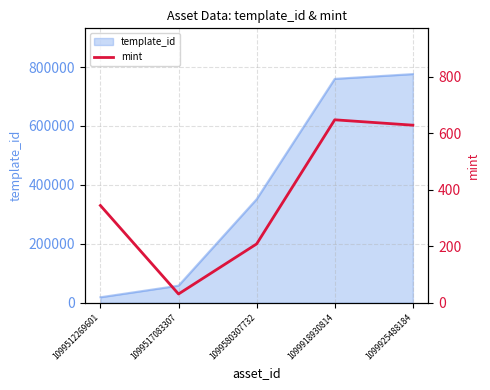

At which category does the data reach its first local valley?

1099517083307